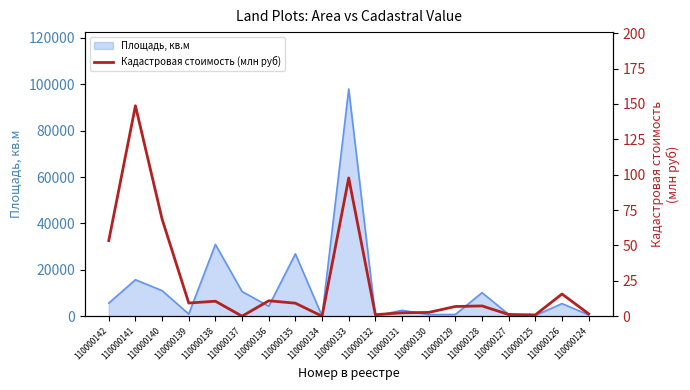

What value does the data have at 110000136?

10.9